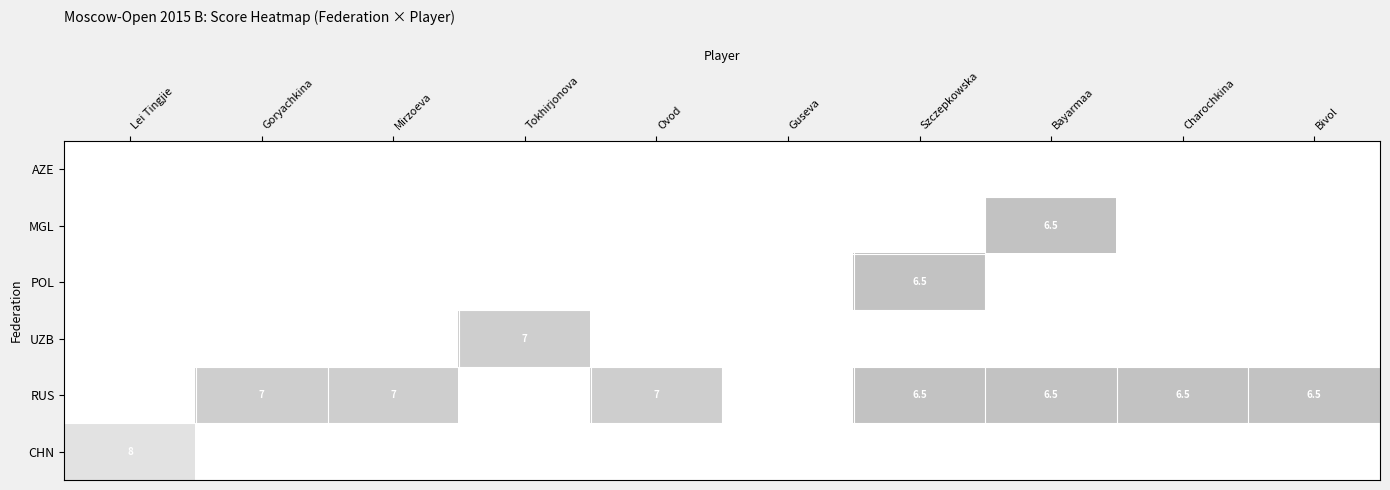

The RUS series shows 10.3 at Bayarmaa. True or false?

False